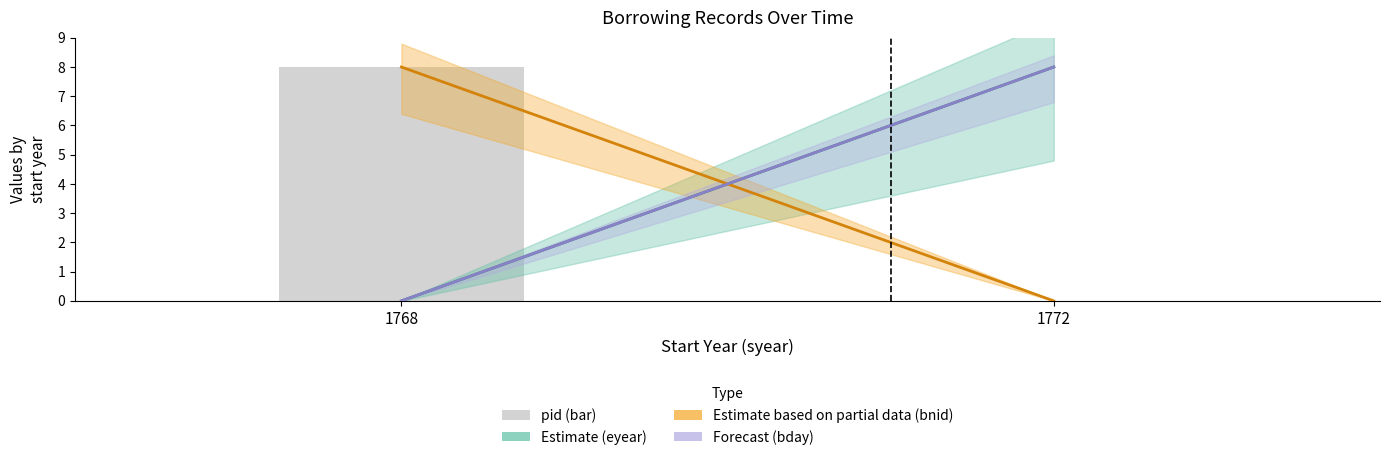

How many series are shown in this chart?

1